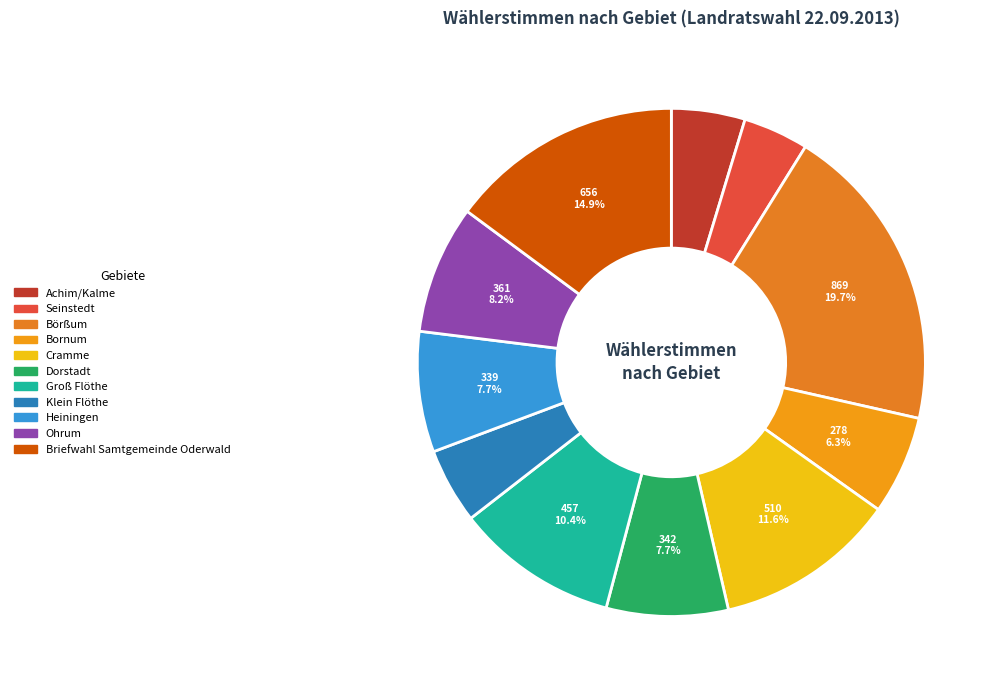

How much of the chart is everything except Cramme?

88.4%